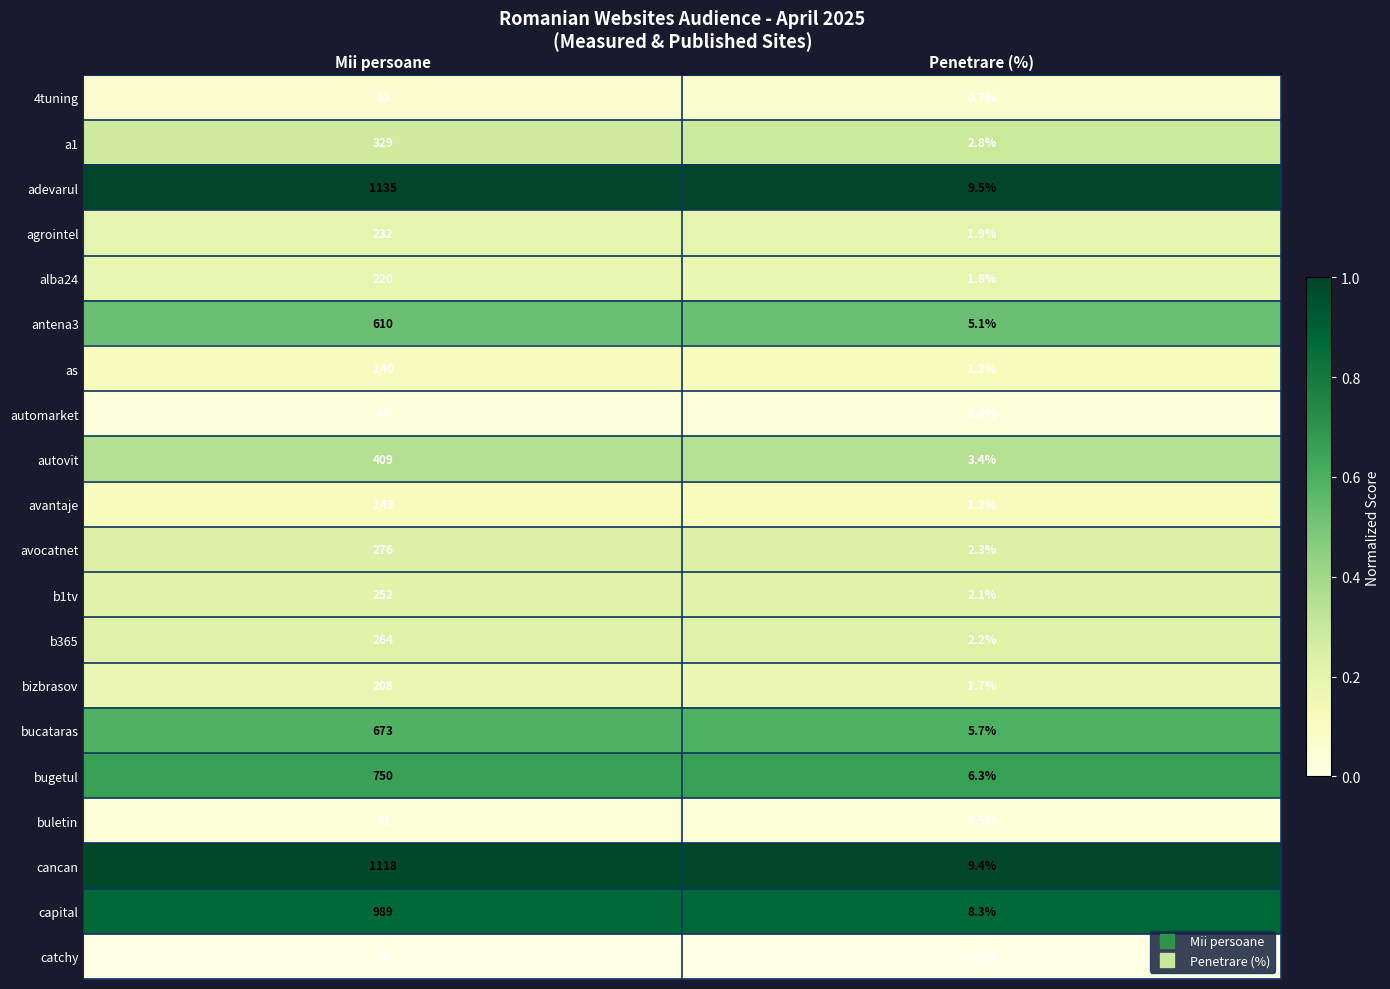

What is the difference between the antena3 values at Penetrare (%) and Mii persoane?

604.9